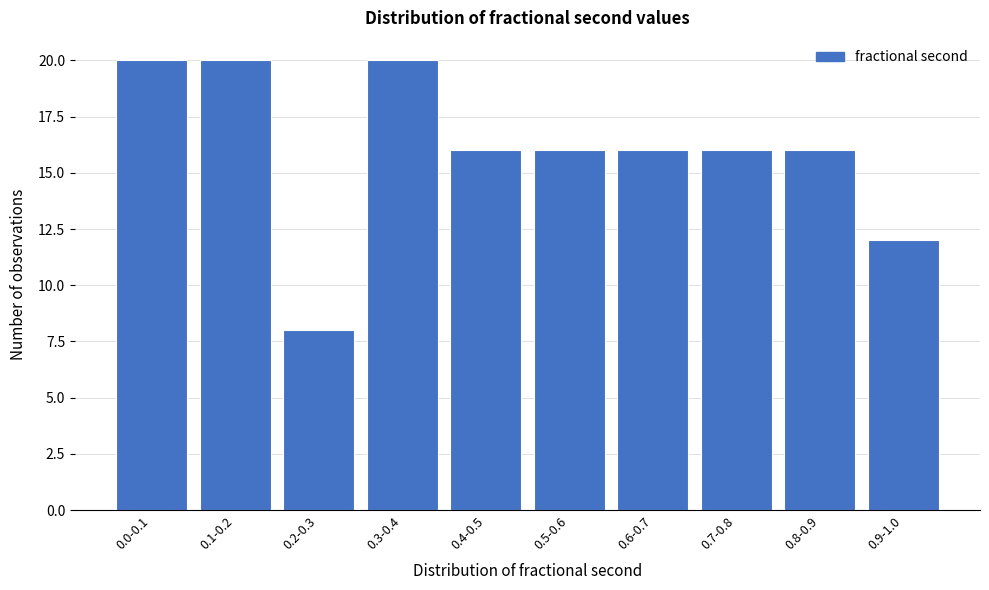

Reading right to left, extract all data points from this chart.

0.9-1.0=12	0.8-0.9=16	0.7-0.8=16	0.6-0.7=16	0.5-0.6=16	0.4-0.5=16	0.3-0.4=20	0.2-0.3=8	0.1-0.2=20	0.0-0.1=20